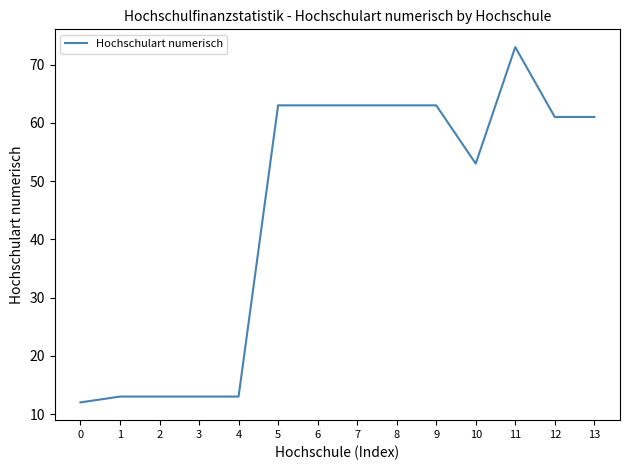

Read the value at 2.

13